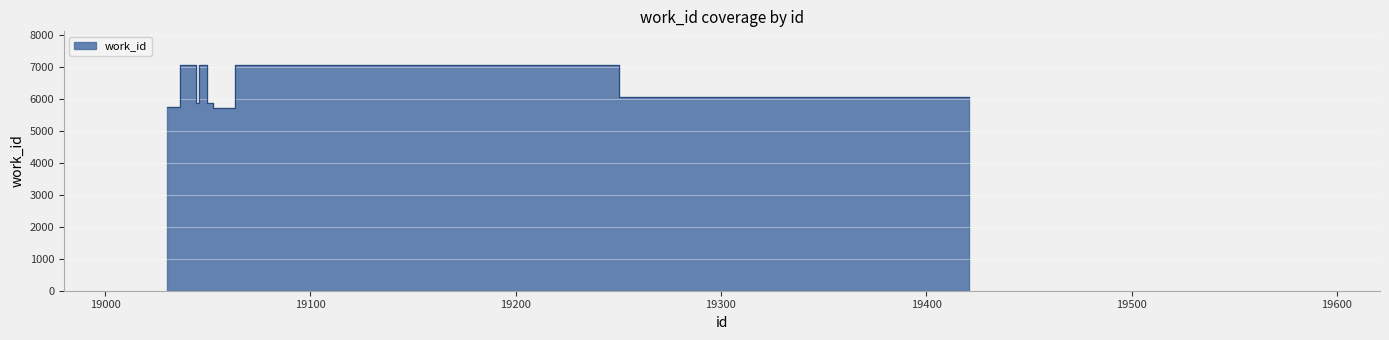

Rank the categories by value from lowest to highest.

19053, 19030, 19052, 19045, 19421, 19043, 19074, 19080, 19044, 19047